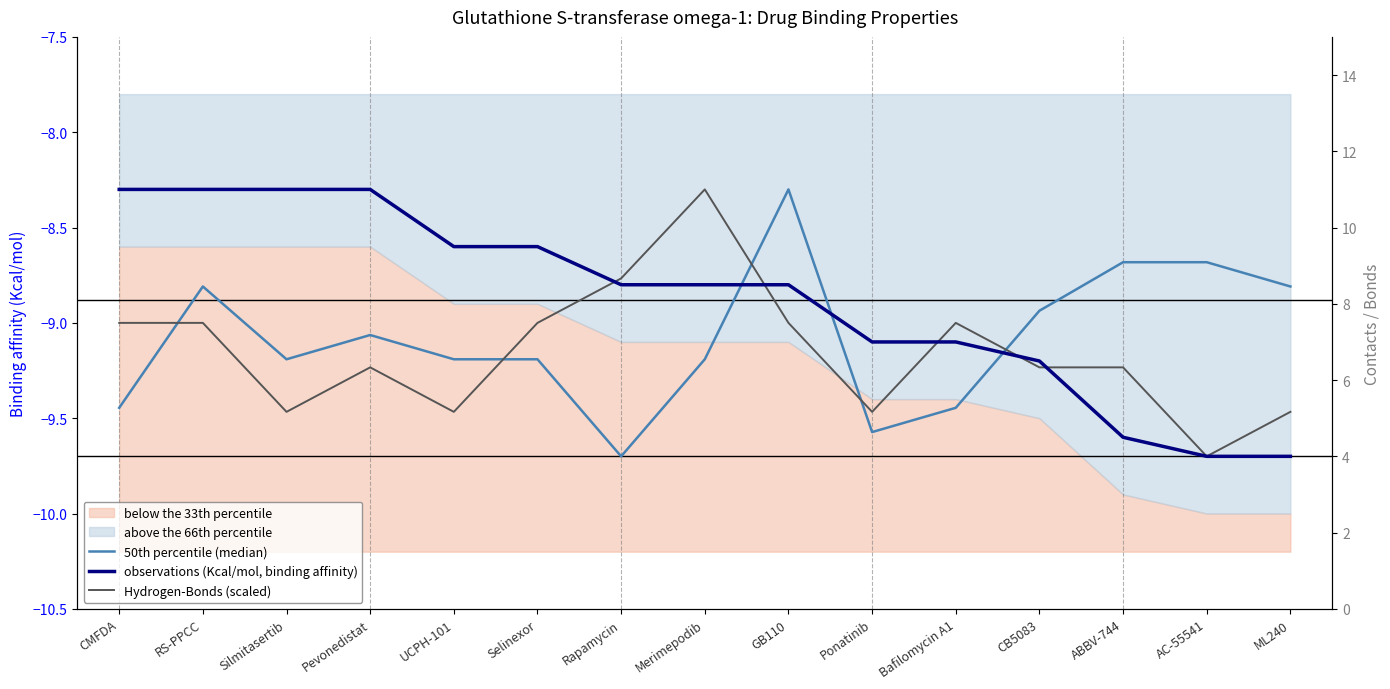

How many values in the Hydrogen-Bonds (scaled) series are below -9?

8